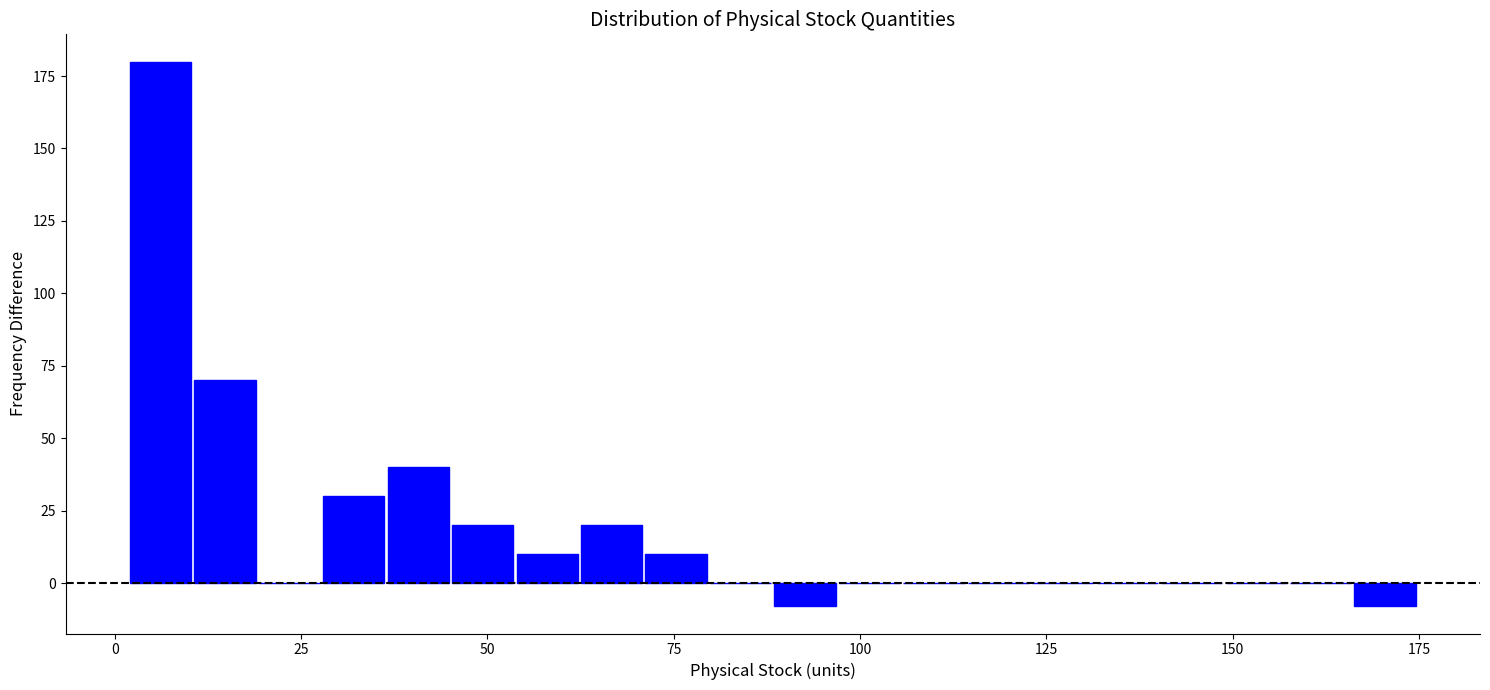

Around what value on the x-axis is the tallest bar? Give the approximate position of its centre, as read against the axis.

5